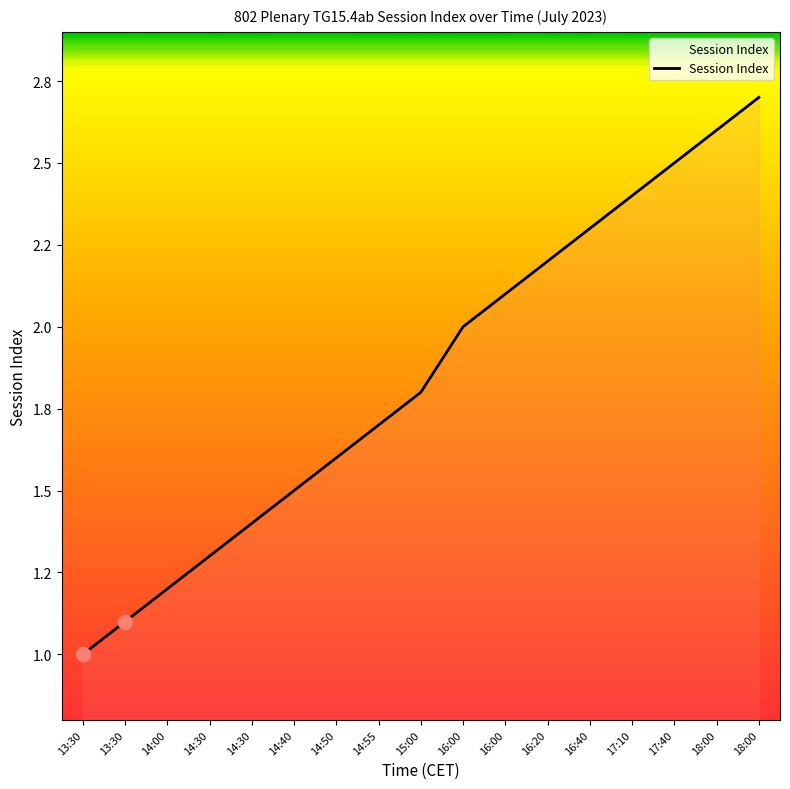

What is the label of the 7th point from the right?

16:00